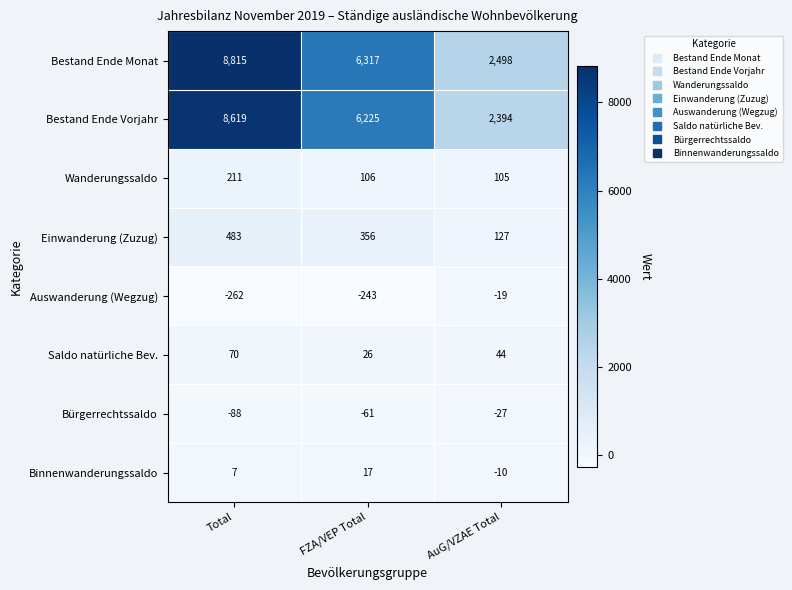

True or false: Bürgerrechtssaldo has a value of -27 at AuG/VZAE Total.

True